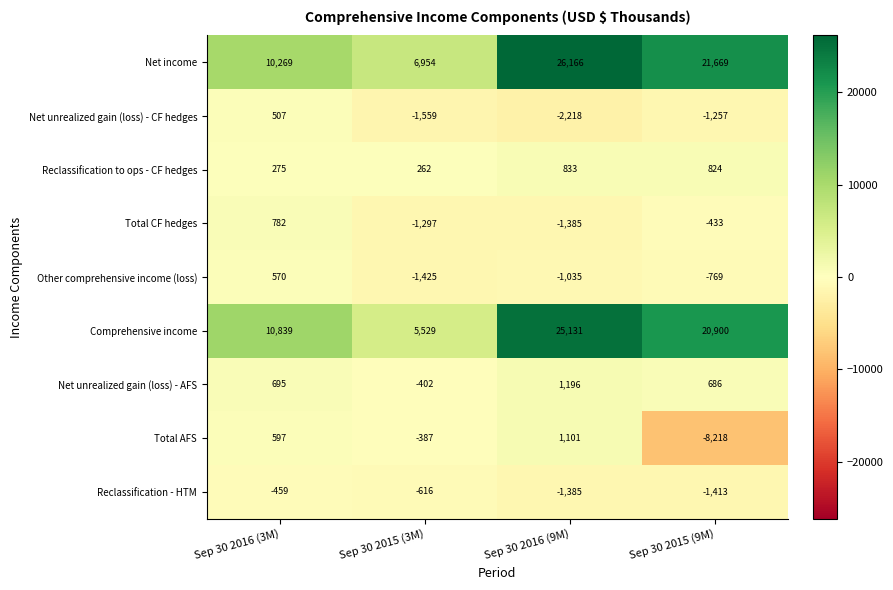

At which label is Other comprehensive income (loss) closest to -427?

Sep 30 2015 (9M)